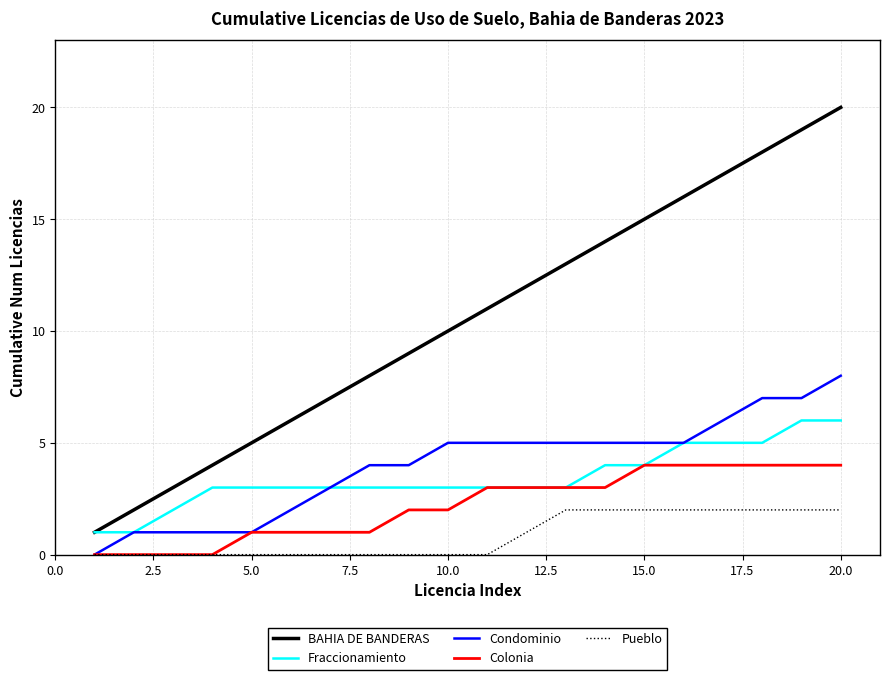

What is the difference between the maximum and minimum values in the Condominio series?

8